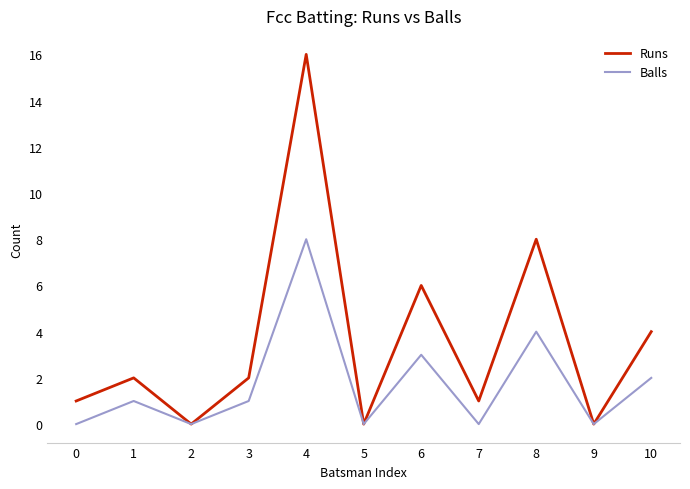

True or false: Balls has a value of 2 at 3.

False